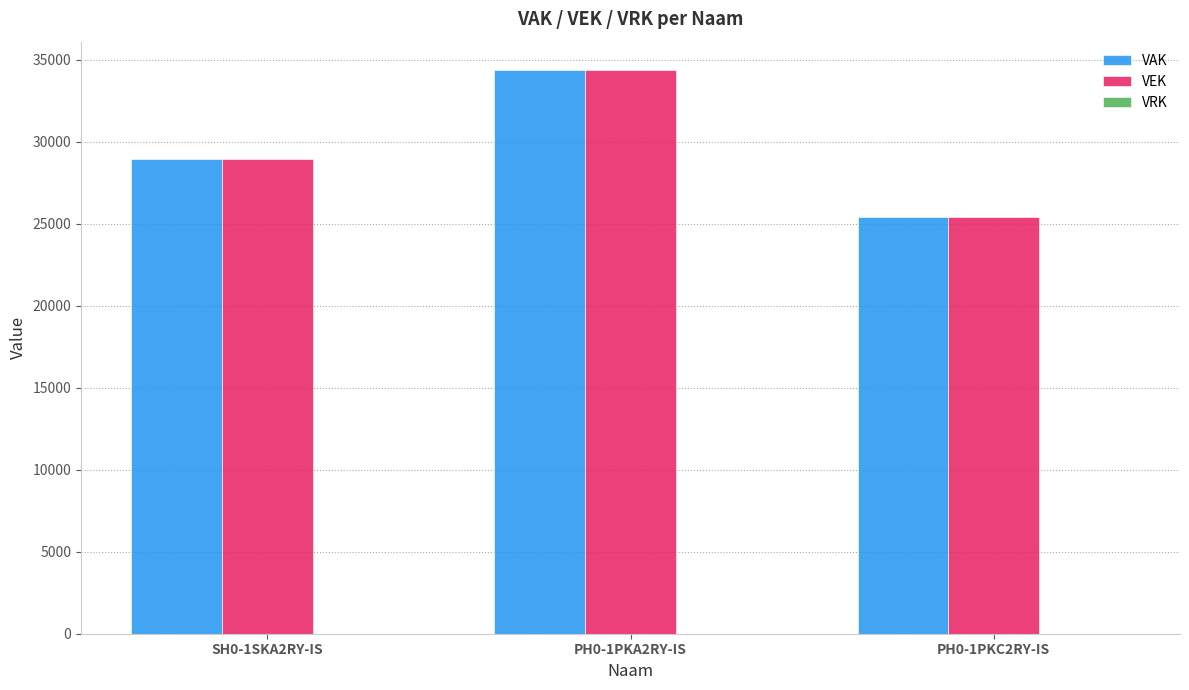

True or false: VAK has a value of 34384 at PH0-1PKA2RY-IS.

True